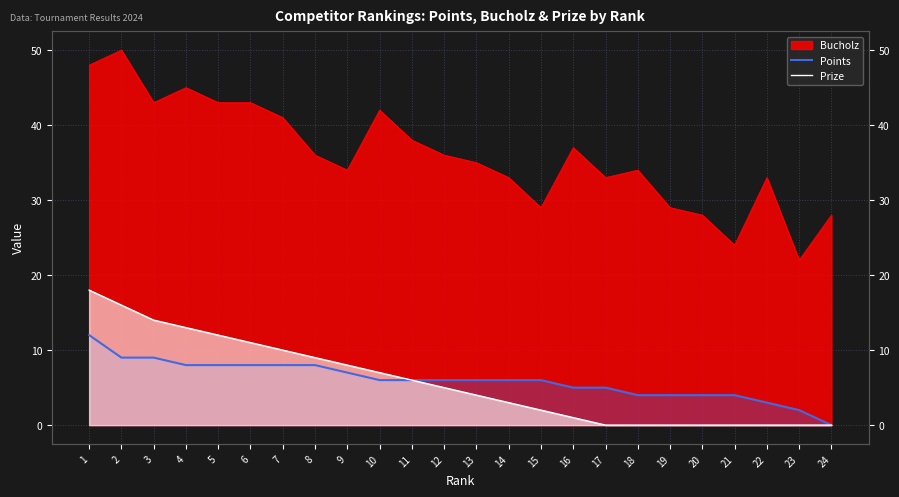

At which label does Points reach its minimum?

24